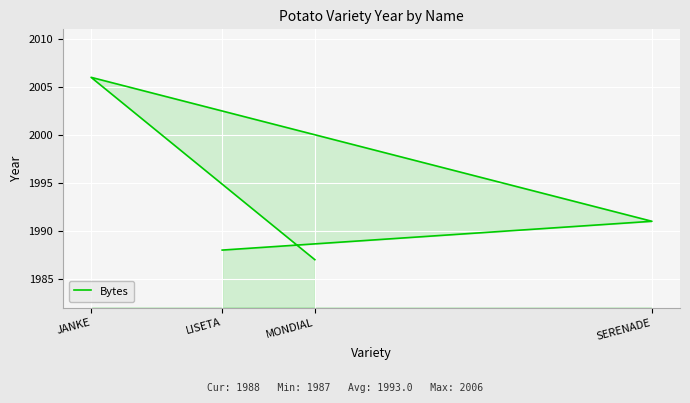

The value at MONDIAL is 1987. True or false?

True